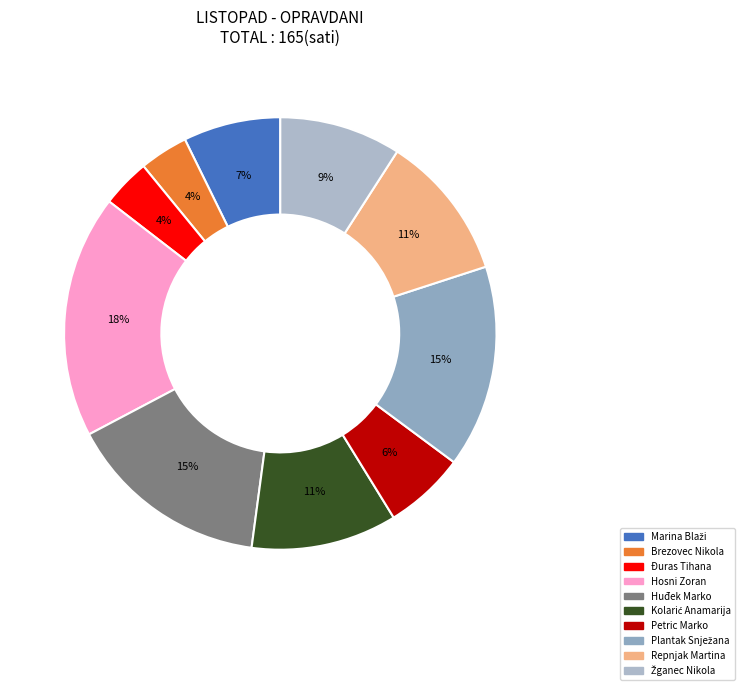

Count the number of slices in the pie.

10